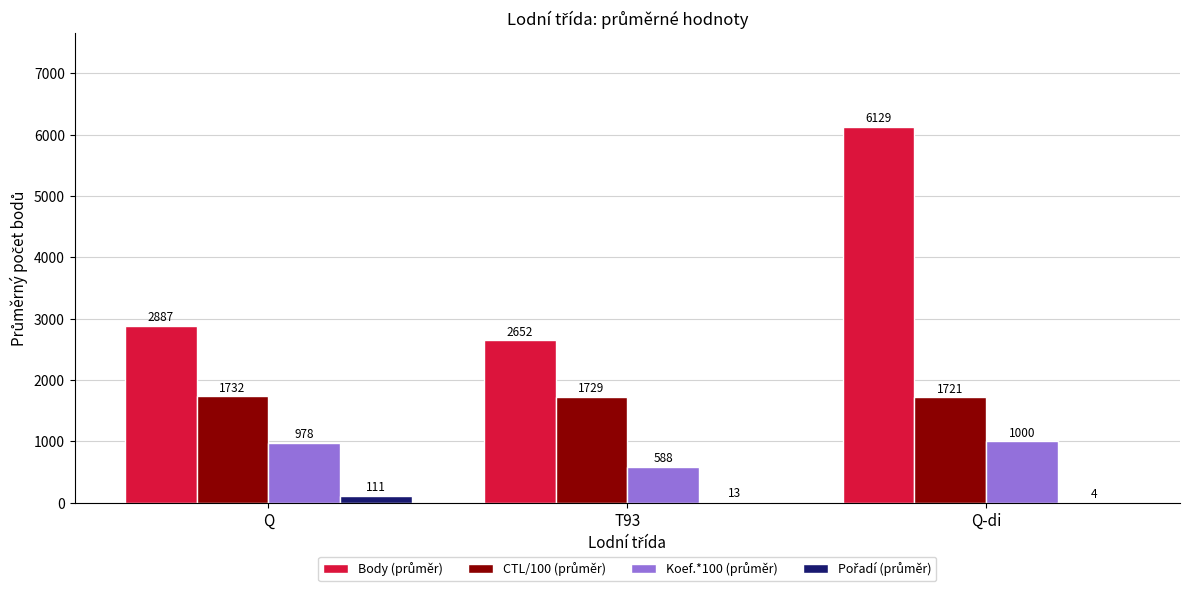

How many distinct data groups are displayed?

4